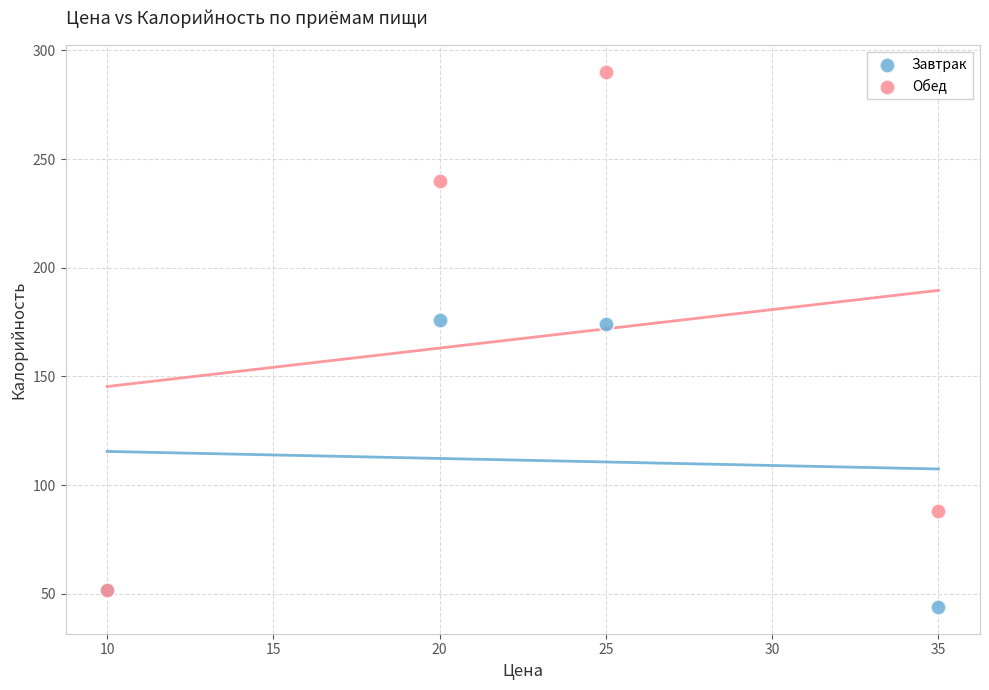

Which series has the widest spread of Y values?

Обед